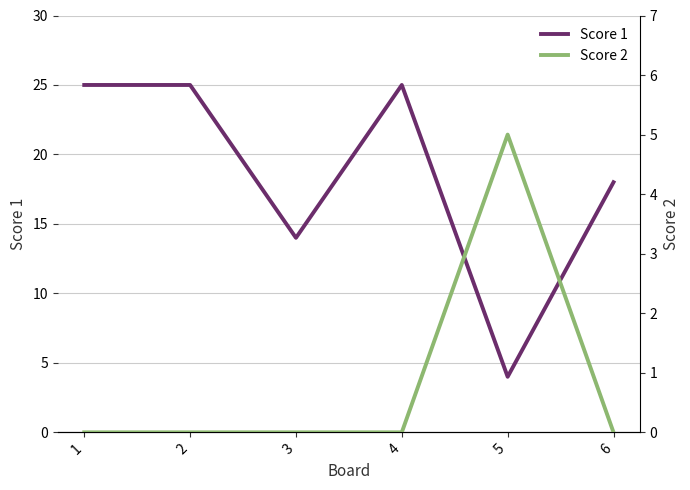

How many times do Score 1 and Score 2 cross each other?

2